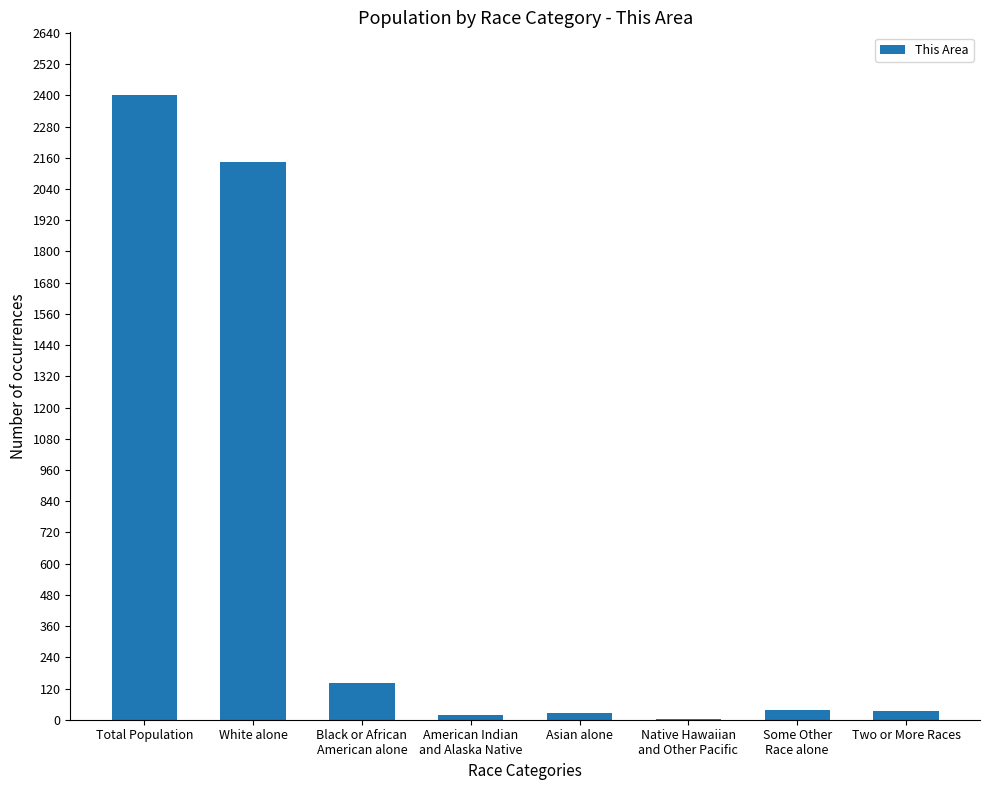

What is the difference between the values at Two or More Races and Native Hawaiian
and Other Pacific?

34